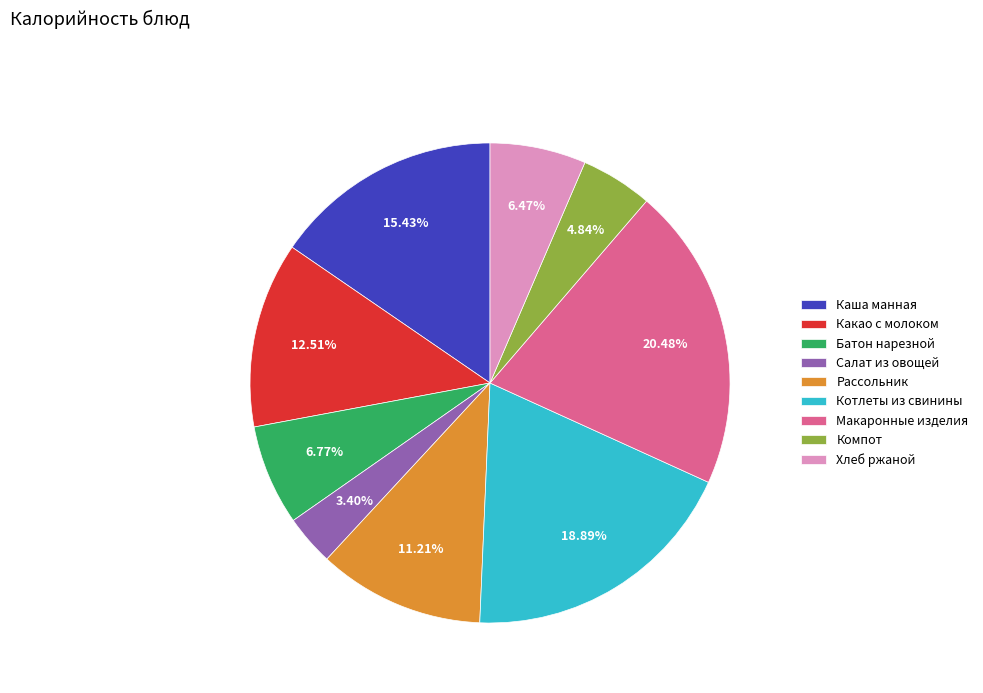

What percentage is the Рассольник slice, to the nearest percent?

11%